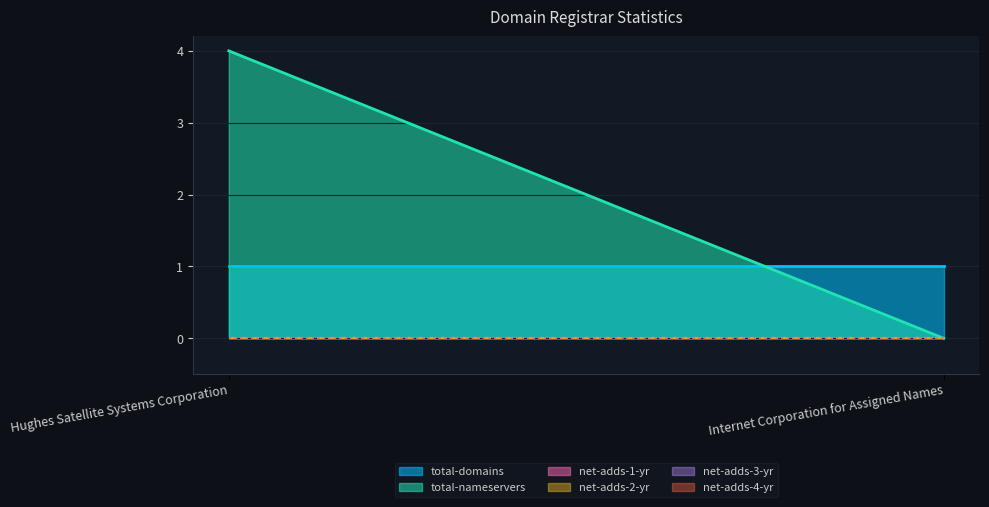

Reading right to left, list all the values displayed in this chart.

total-domains: Internet Corporation for Assigned Names=1	Hughes Satellite Systems Corporation=1
total-nameservers: Internet Corporation for Assigned Names=0	Hughes Satellite Systems Corporation=4
net-adds-1-yr: Internet Corporation for Assigned Names=0	Hughes Satellite Systems Corporation=0
net-adds-2-yr: Internet Corporation for Assigned Names=0	Hughes Satellite Systems Corporation=0
net-adds-3-yr: Internet Corporation for Assigned Names=0	Hughes Satellite Systems Corporation=0
net-adds-4-yr: Internet Corporation for Assigned Names=0	Hughes Satellite Systems Corporation=0